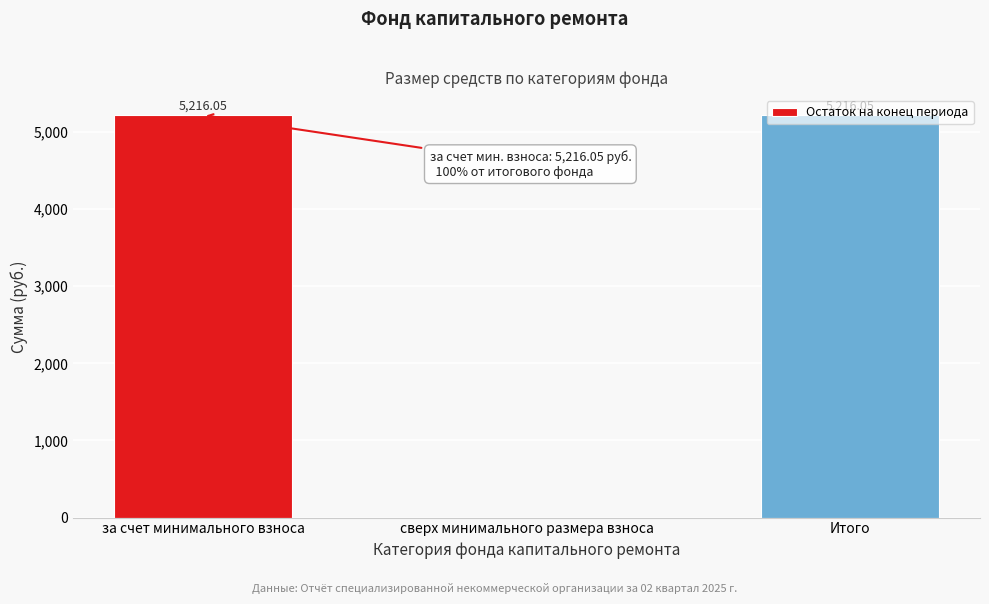

Between Итого and сверх минимального размера взноса, which is larger?

Итого